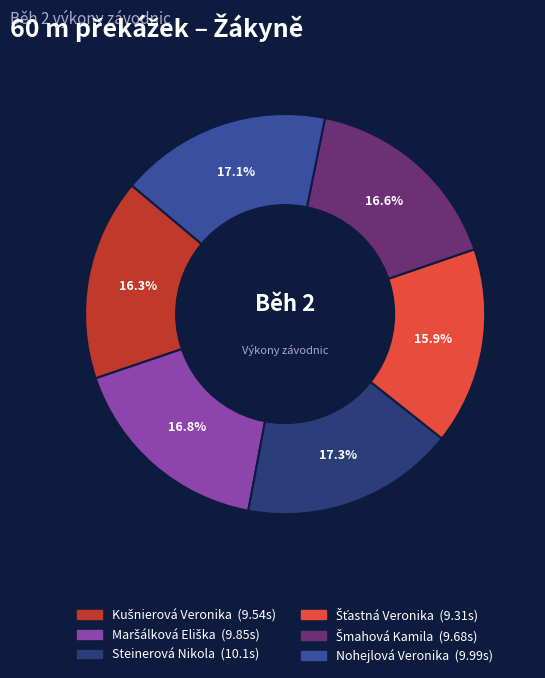

To the nearest percent, what is the difference between the largest and smallest slice percentages?

1%